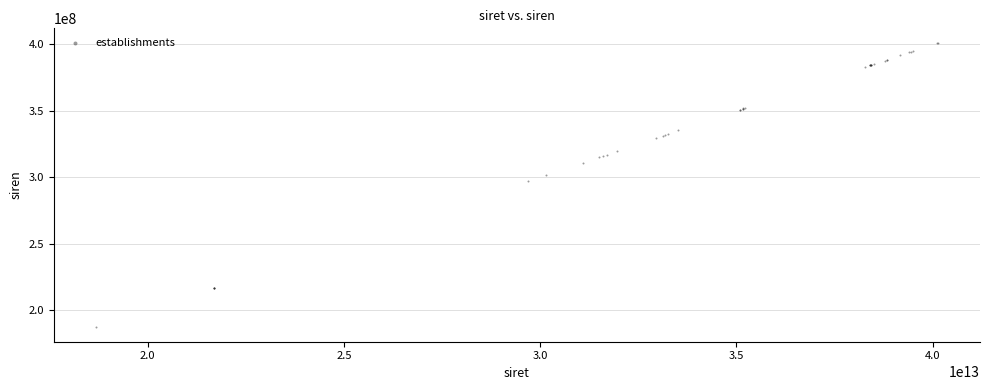

What Y value in the scatter plot is closest to 294070188?

296800709